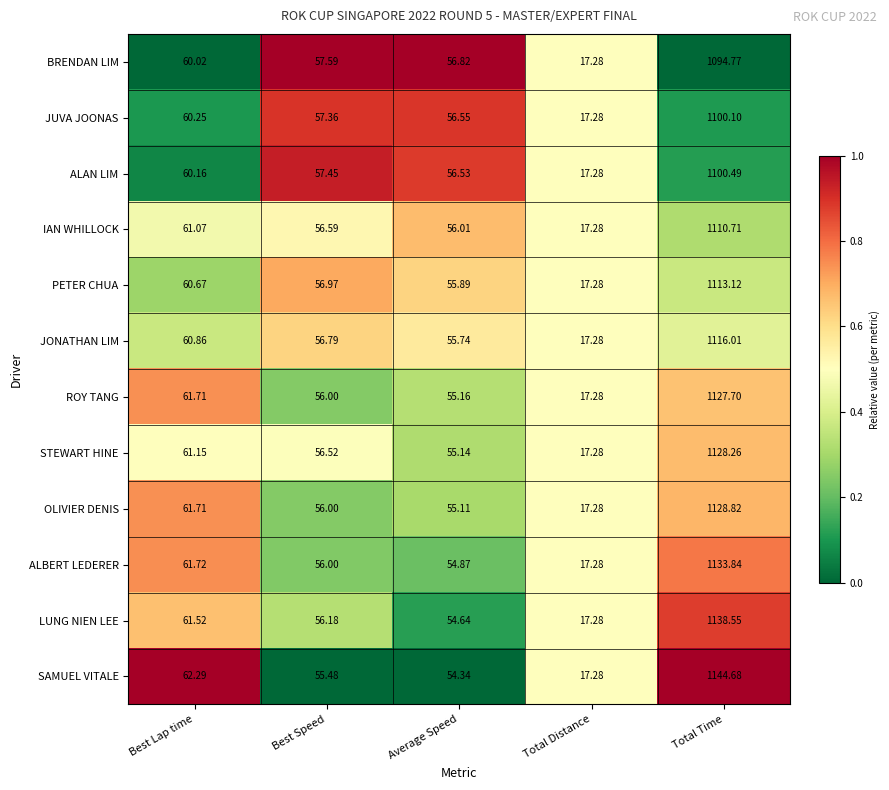

At which label does LUNG NIEN LEE first exceed 56?

Best Lap time